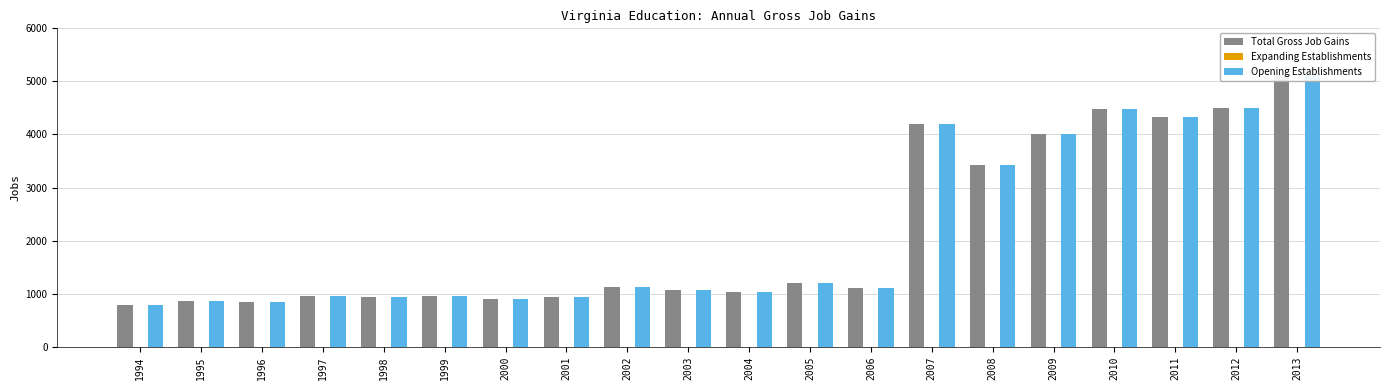

Rank the categories by Expanding Establishments value from lowest to highest.

1994, 1995, 1996, 1997, 1998, 1999, 2000, 2001, 2002, 2003, 2004, 2005, 2006, 2007, 2008, 2009, 2010, 2011, 2012, 2013